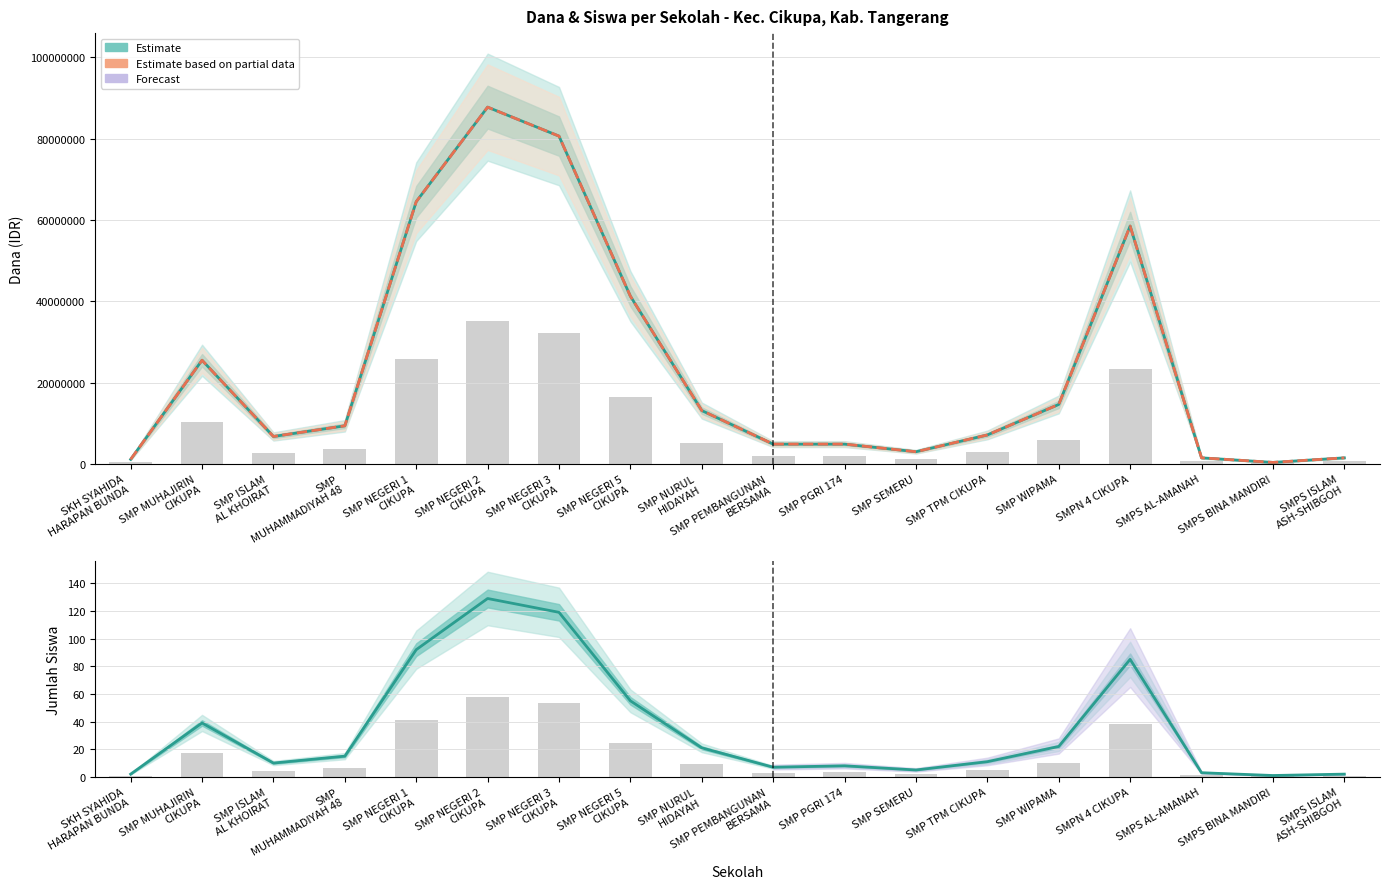

Reading right to left, extract all data points from this chart.

Dana Disalurkan: SMPS ISLAM
ASH-SHIBGOH=1500000	SMPS BINA MANDIRI=375000	SMPS AL-AMANAH=1500000	SMPN 4 CIKUPA=58500000	SMP WIPAMA=14625000	SMP TPM CIKUPA=7125000	SMP SEMERU=3000000	SMP PGRI 174=4875000	SMP PEMBANGUNAN
BERSAMA=4875000	SMP NURUL
HIDAYAH=13125000	SMP NEGERI 5
CIKUPA=41250000	SMP NEGERI 3
CIKUPA=80625000	SMP NEGERI 2
CIKUPA=87750000	SMP NEGERI 1
CIKUPA=64500000	SMP
MUHAMMADIYAH 48=9375000	SMP ISLAM
AL KHOIRAT=6750000	SMP MUHAJIRIN
CIKUPA=25500000	SKH SYAHIDA
HARAPAN BUNDA=1125000
Dana Pemberian: SMPS ISLAM
ASH-SHIBGOH=1500000	SMPS BINA MANDIRI=375000	SMPS AL-AMANAH=1500000	SMPN 4 CIKUPA=58500000	SMP WIPAMA=14625000	SMP TPM CIKUPA=7125000	SMP SEMERU=3000000	SMP PGRI 174=4875000	SMP PEMBANGUNAN
BERSAMA=4875000	SMP NURUL
HIDAYAH=13125000	SMP NEGERI 5
CIKUPA=41250000	SMP NEGERI 3
CIKUPA=80625000	SMP NEGERI 2
CIKUPA=87750000	SMP NEGERI 1
CIKUPA=64500000	SMP
MUHAMMADIYAH 48=9375000	SMP ISLAM
AL KHOIRAT=6750000	SMP MUHAJIRIN
CIKUPA=25500000	SKH SYAHIDA
HARAPAN BUNDA=1125000
Siswa Disalurkan: SMPS ISLAM
ASH-SHIBGOH=2	SMPS BINA MANDIRI=1	SMPS AL-AMANAH=3	SMPN 4 CIKUPA=85	SMP WIPAMA=22	SMP TPM CIKUPA=11	SMP SEMERU=5	SMP PGRI 174=8	SMP PEMBANGUNAN
BERSAMA=7	SMP NURUL
HIDAYAH=21	SMP NEGERI 5
CIKUPA=55	SMP NEGERI 3
CIKUPA=119	SMP NEGERI 2
CIKUPA=129	SMP NEGERI 1
CIKUPA=92	SMP
MUHAMMADIYAH 48=15	SMP ISLAM
AL KHOIRAT=10	SMP MUHAJIRIN
CIKUPA=39	SKH SYAHIDA
HARAPAN BUNDA=2